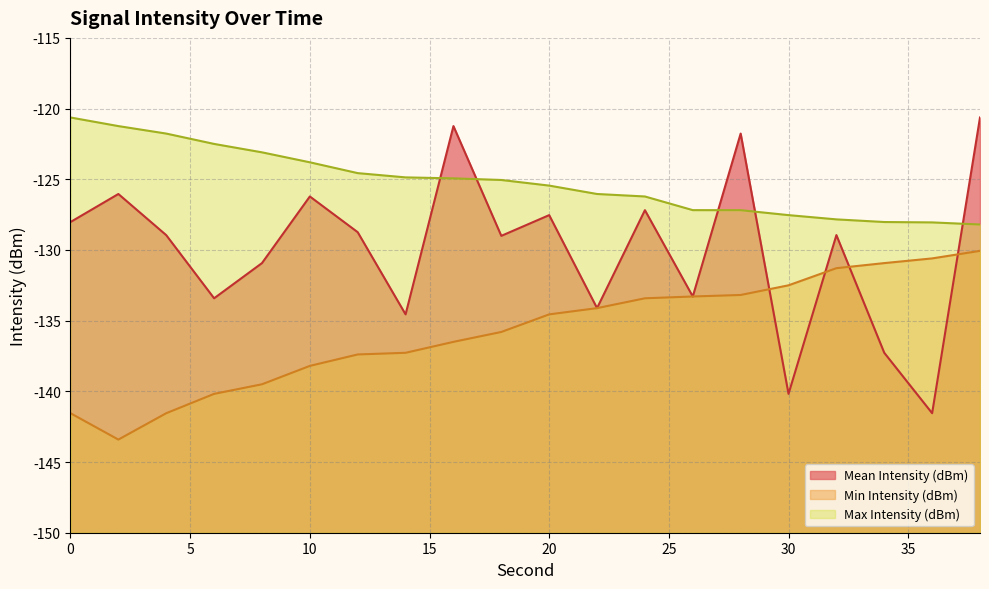

True or false: Mean Intensity (dBm) has more than 1 points higher than both neighbors.

True